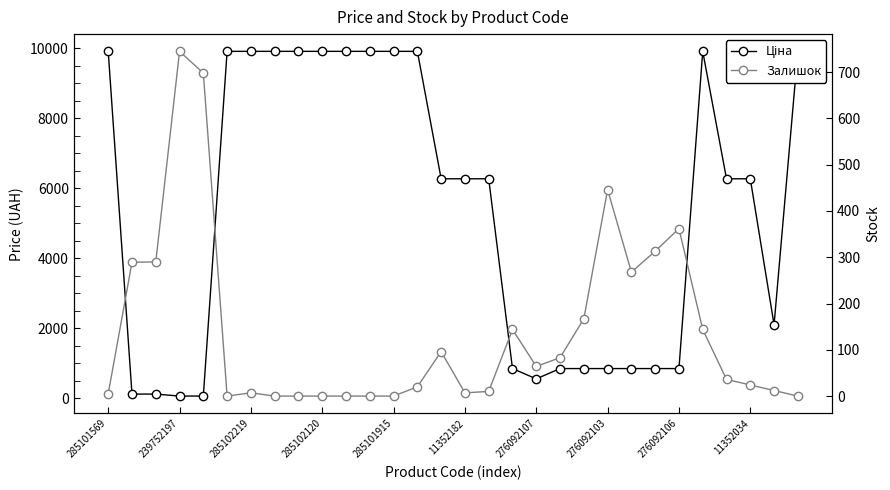

How many data points does each series have?

30